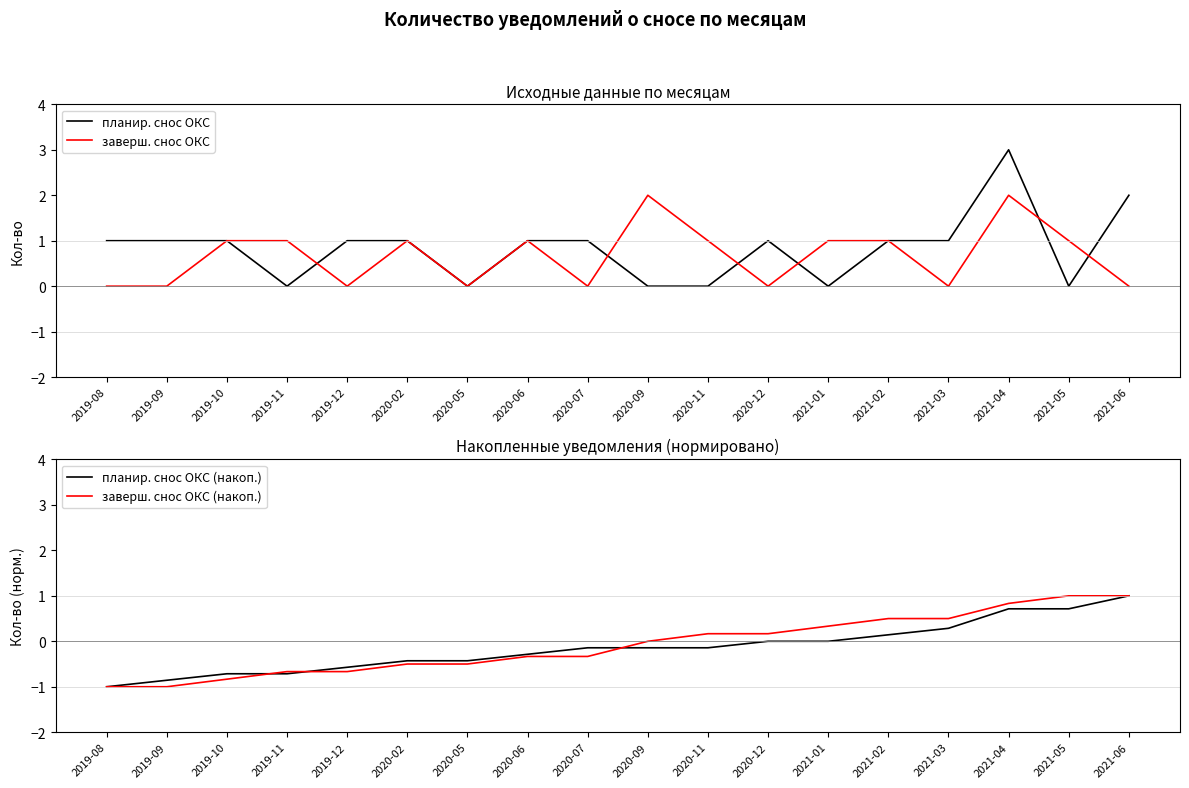

Which has a higher value, 2019-11 or 2021-05?

2019-11